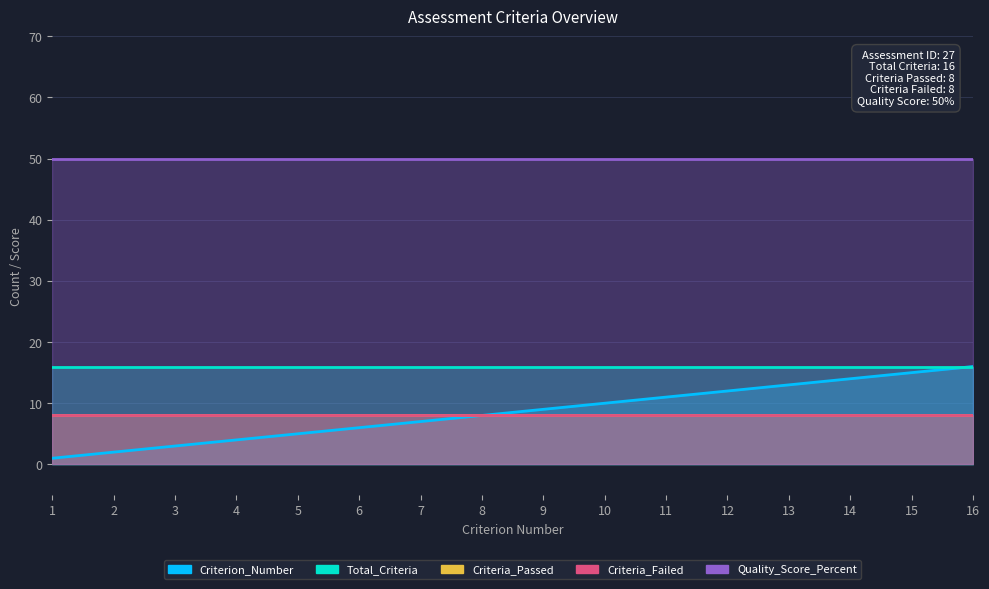

Reading right to left, what are all the values shown in this chart?

Criterion_Number: 16=16	15=15	14=14	13=13	12=12	11=11	10=10	9=9	8=8	7=7	6=6	5=5	4=4	3=3	2=2	1=1
Total_Criteria: 16=16	15=16	14=16	13=16	12=16	11=16	10=16	9=16	8=16	7=16	6=16	5=16	4=16	3=16	2=16	1=16
Criteria_Passed: 16=8	15=8	14=8	13=8	12=8	11=8	10=8	9=8	8=8	7=8	6=8	5=8	4=8	3=8	2=8	1=8
Criteria_Failed: 16=8	15=8	14=8	13=8	12=8	11=8	10=8	9=8	8=8	7=8	6=8	5=8	4=8	3=8	2=8	1=8
Quality_Score_Percent: 16=50	15=50	14=50	13=50	12=50	11=50	10=50	9=50	8=50	7=50	6=50	5=50	4=50	3=50	2=50	1=50